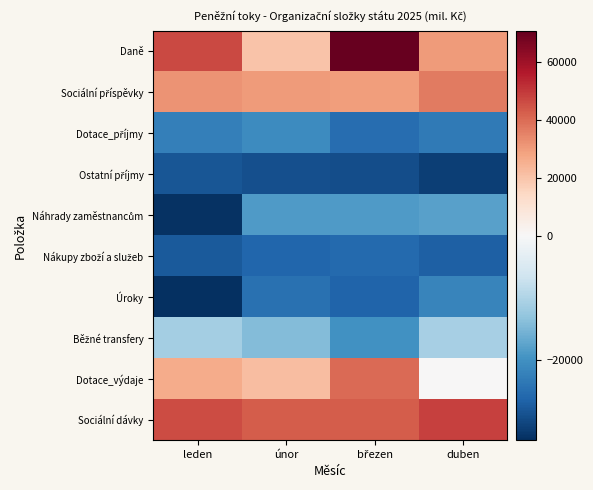

What is the minimum value shown in the chart?

-32911.0